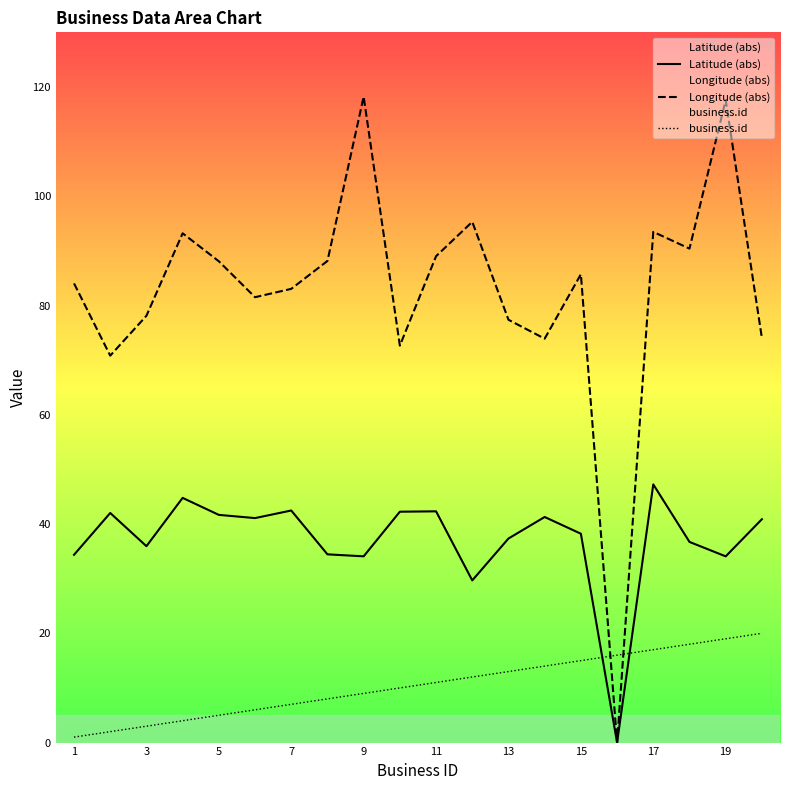

At which category is the sum across all series the highest?

19